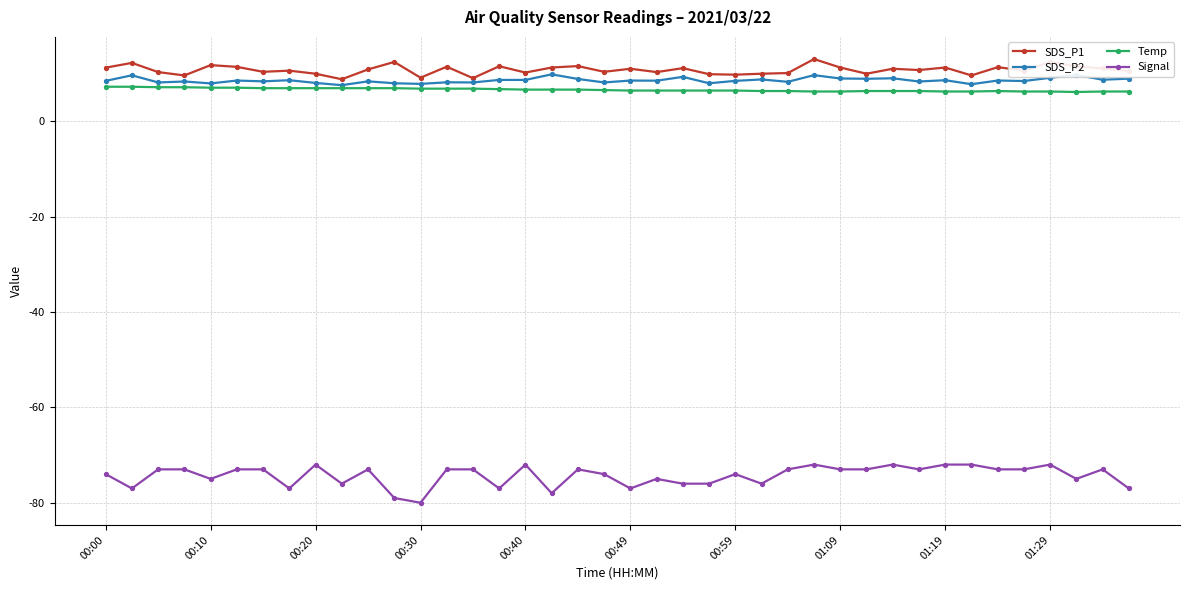

True or false: Signal and SDS_P1 intersect in this chart.

False